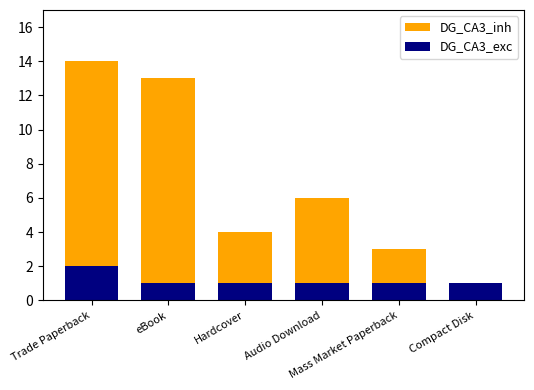

At which category is the sum across all series the highest?

Trade Paperback